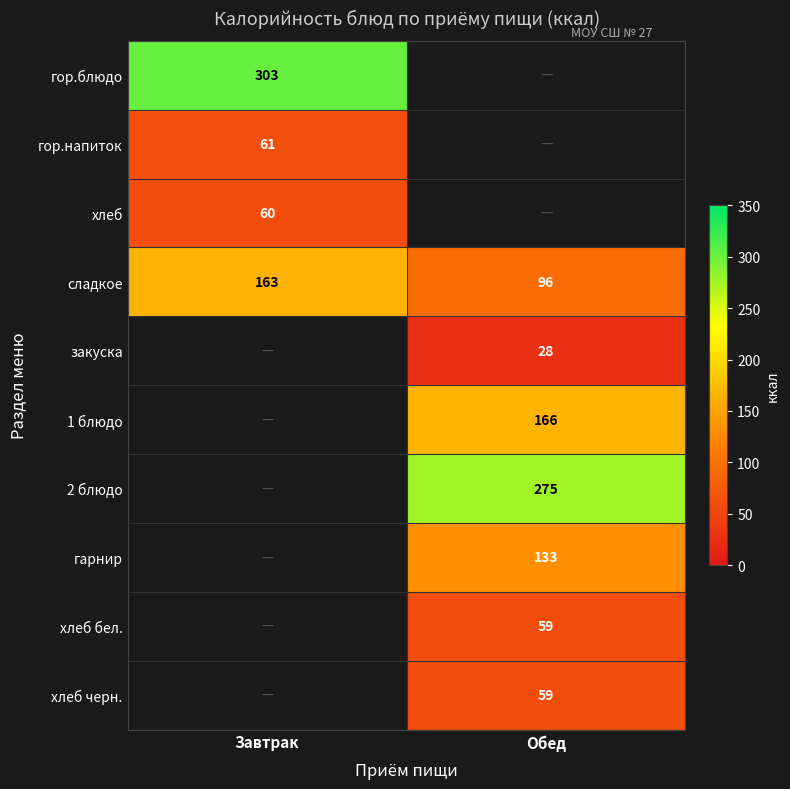

How many data points in сладкое are less than 163?

1